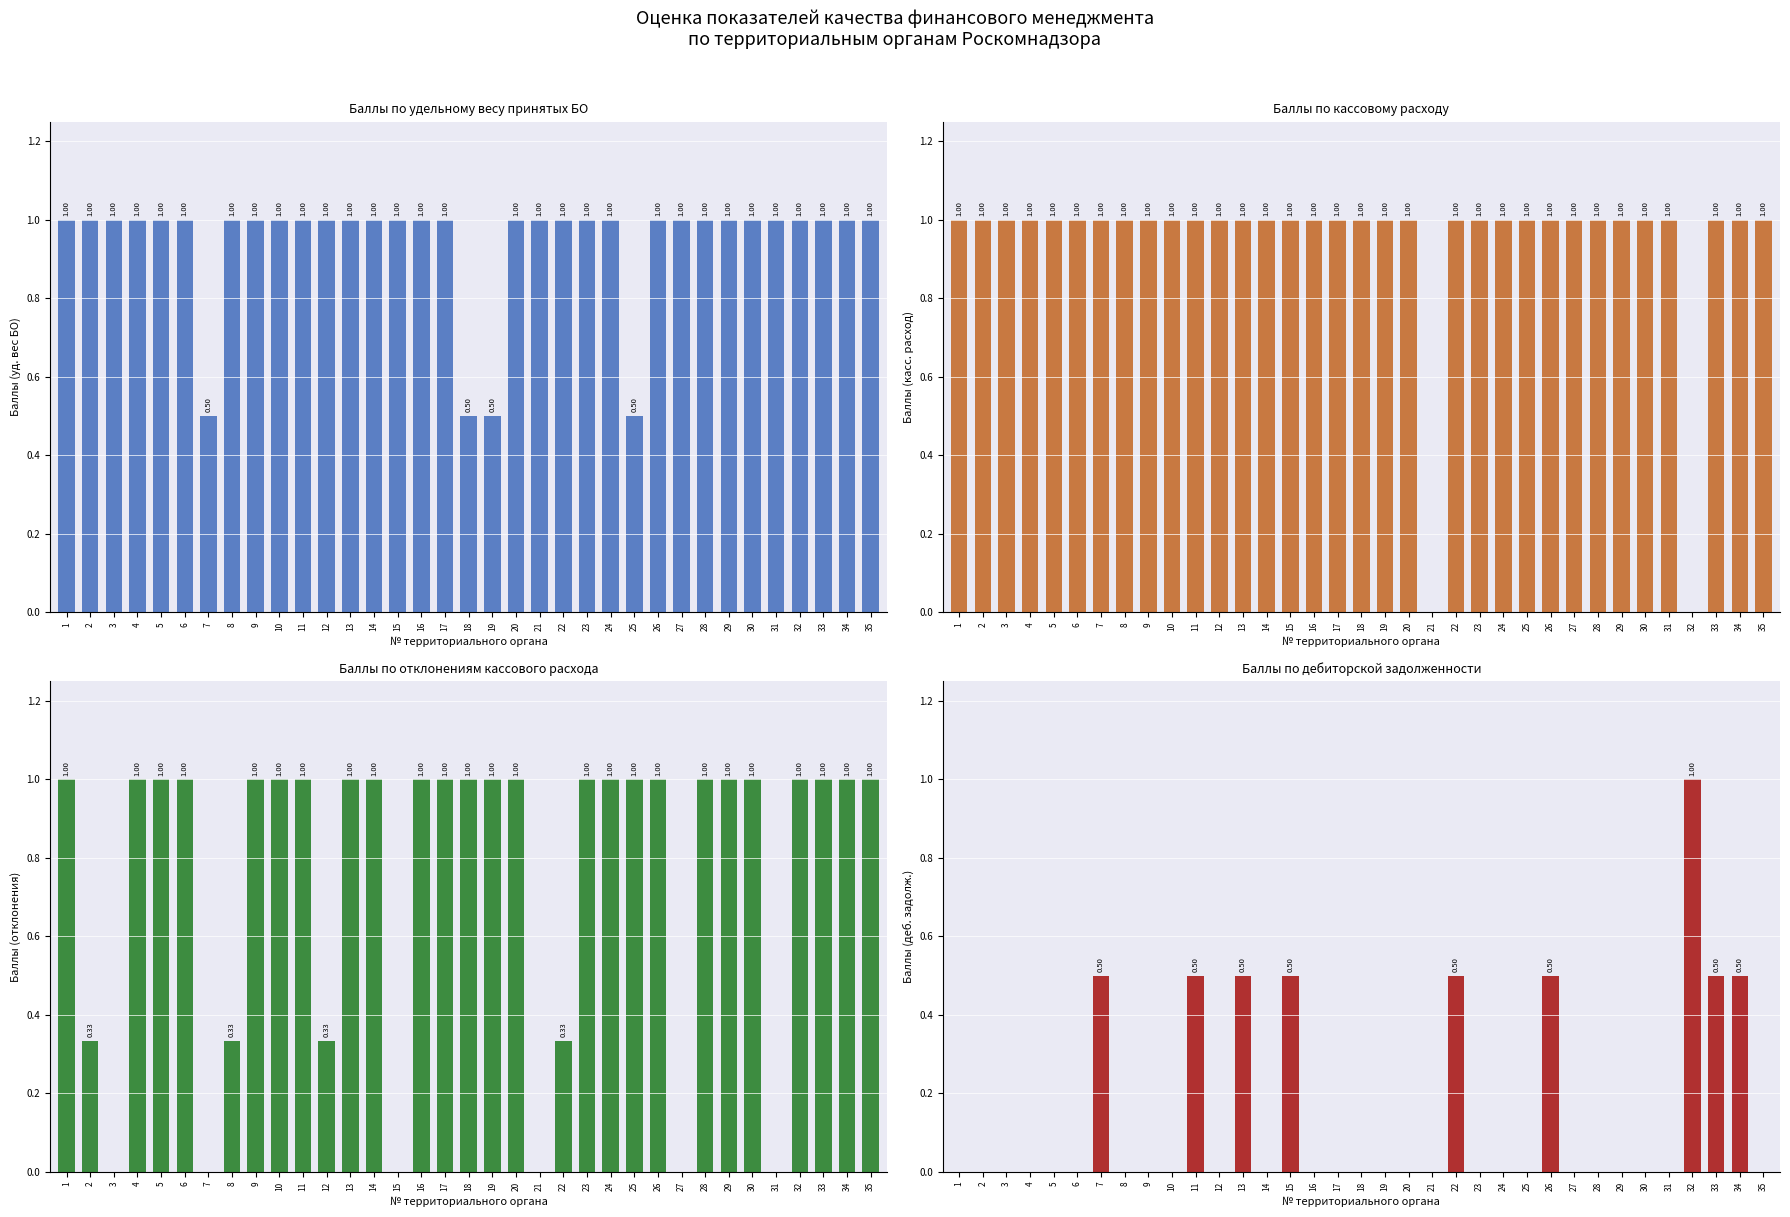

What is the sum of all col_14 (баллы по отклонениям) values?

26.3